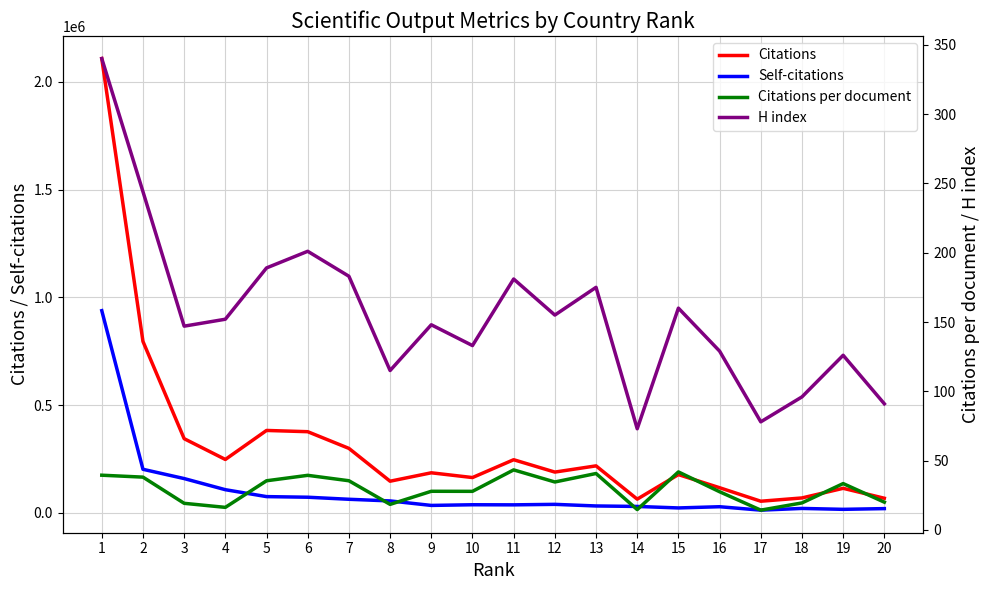

What is the sum of the Citations values at 6 and 9?

562083.0